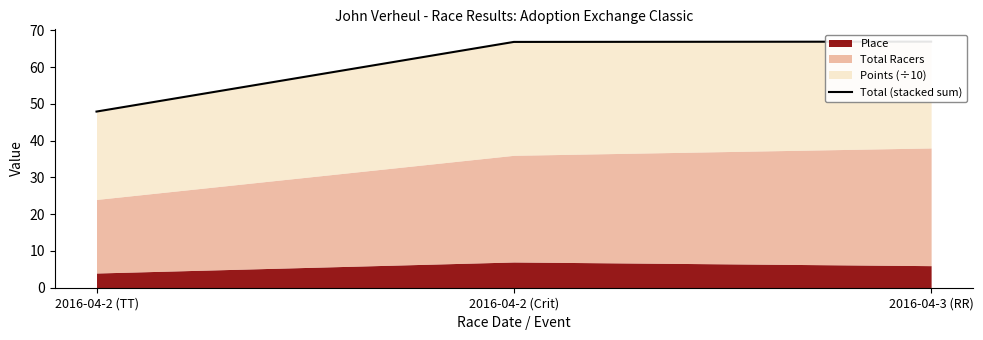

True or false: the data shows 66.8 at 2016-04-2 (Crit).

True